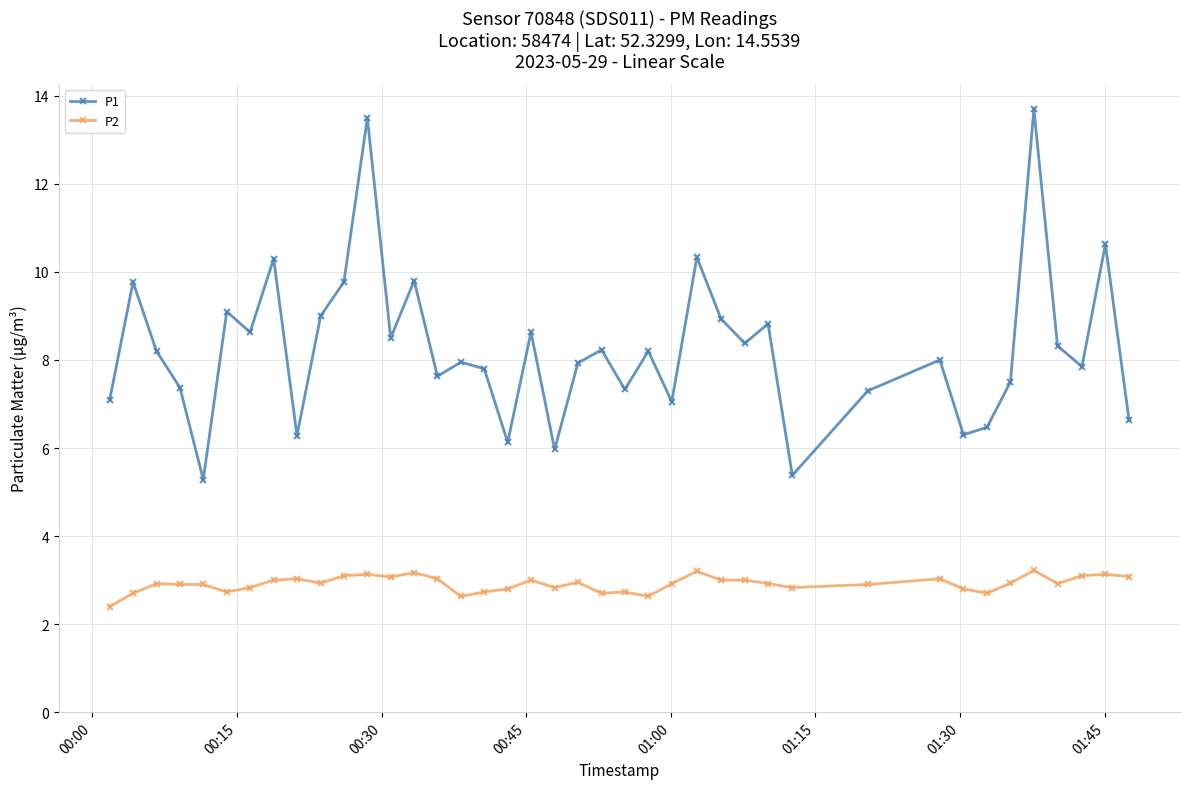

Which series has the widest spread of values?

P1